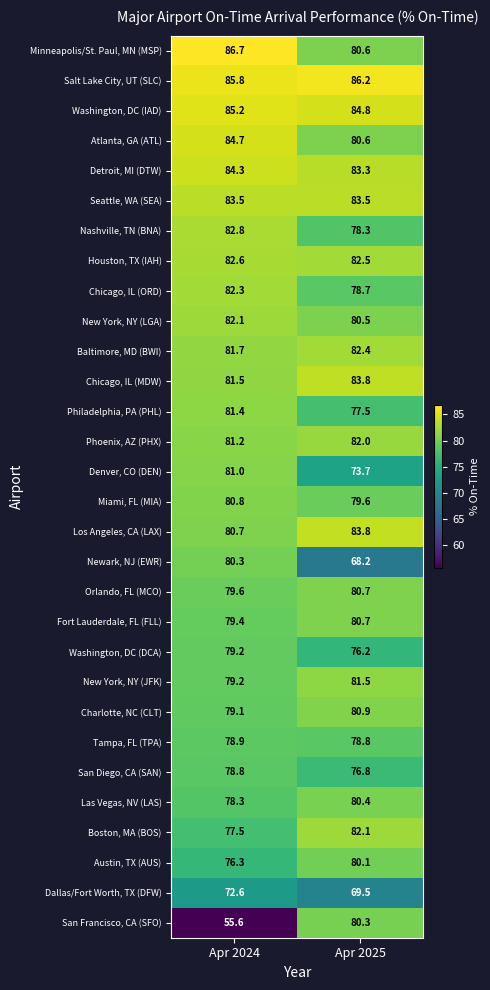

What is the total value across all series at Apr 2025?

2398.0